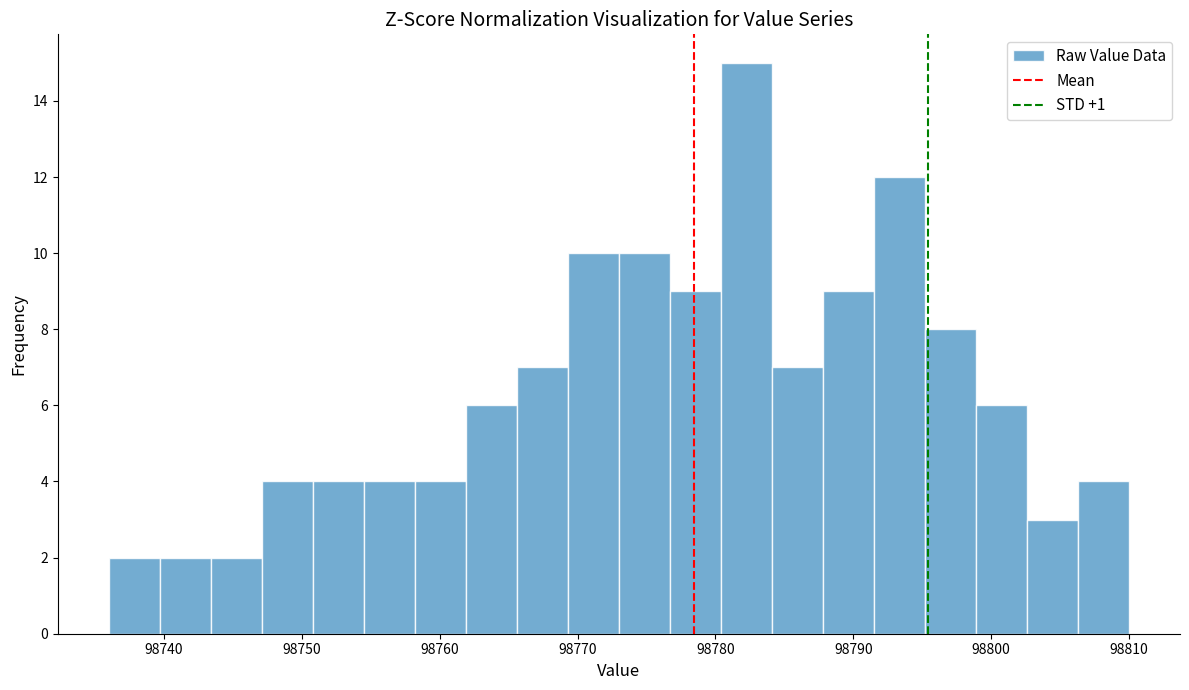

Around what value on the x-axis is the tallest bar? Give the approximate position of its centre, as read against the axis.

98782